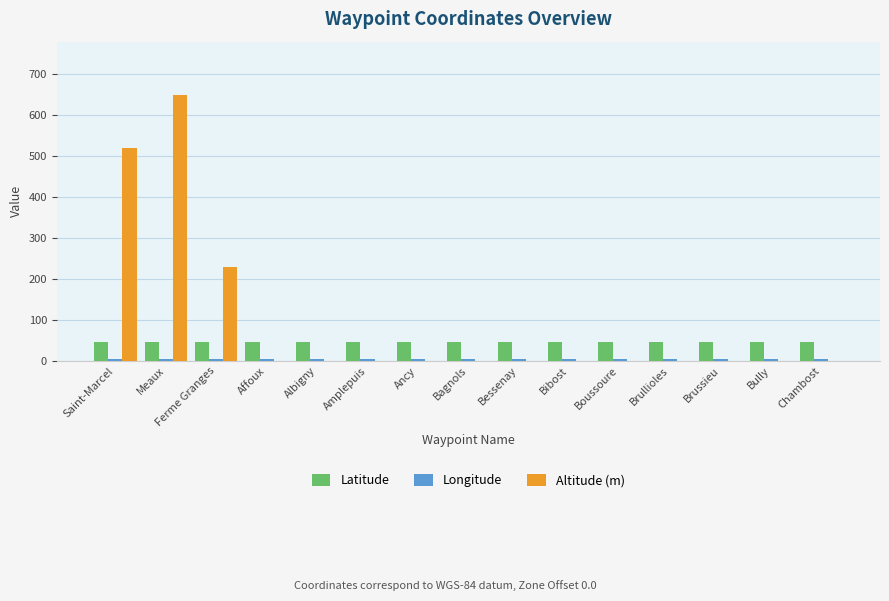

At which category is the sum across all series the highest?

Meaux